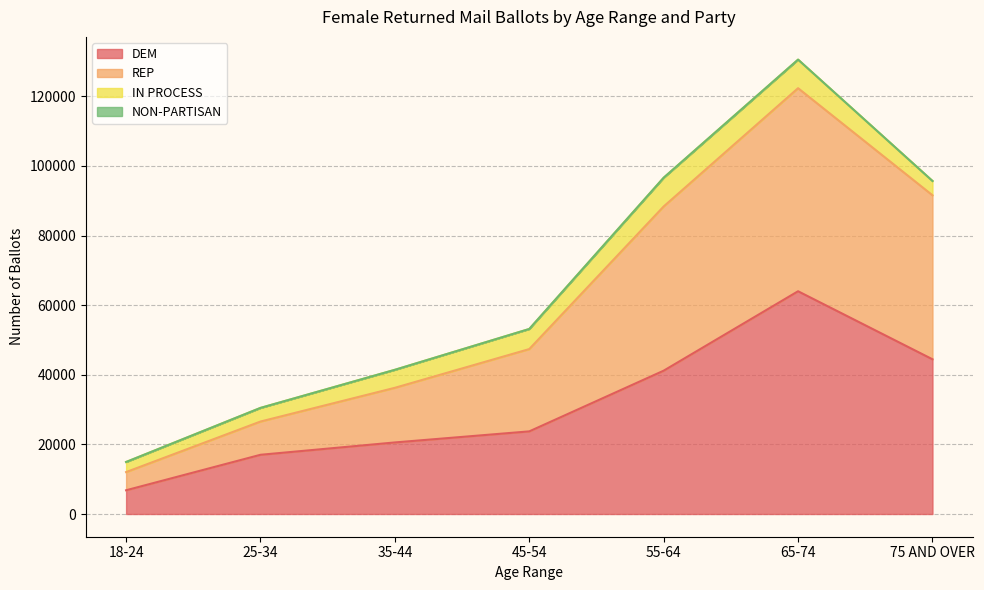

List the labels in order of DEM value, smallest first.

18-24, 25-34, 35-44, 45-54, 55-64, 75 AND OVER, 65-74